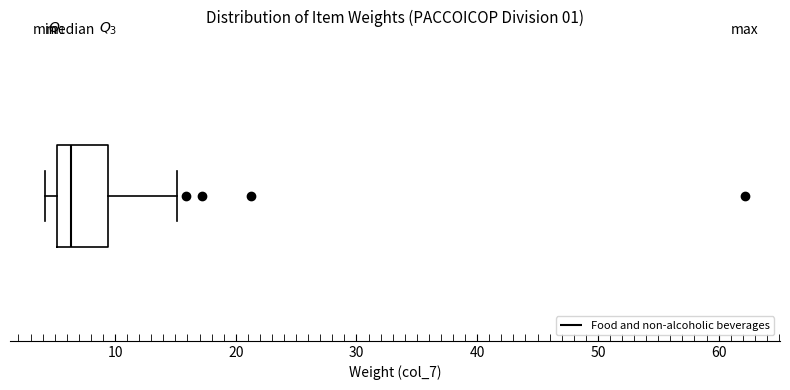

Transcribe this box plot: give where the median line is, the range the box spans, and where the two whiskers end, as read against the x-axis. The values are not printed on the chart, so give them approximately, as read against the axis.

median 6, box 5 to 9, whiskers 4 to 15